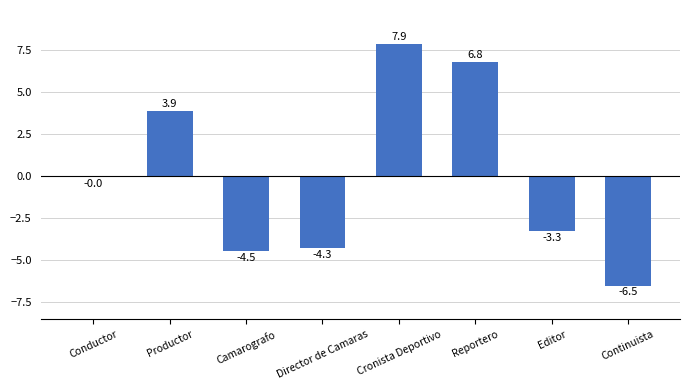

What is the ratio of the value at Cronista Deportivo to the value at Productor?

2.0